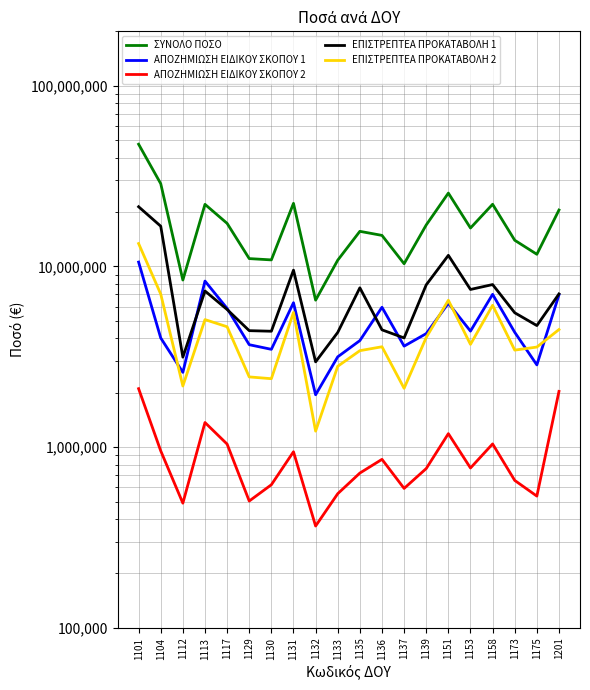

Which label corresponds to the largest value in the chart?

1101